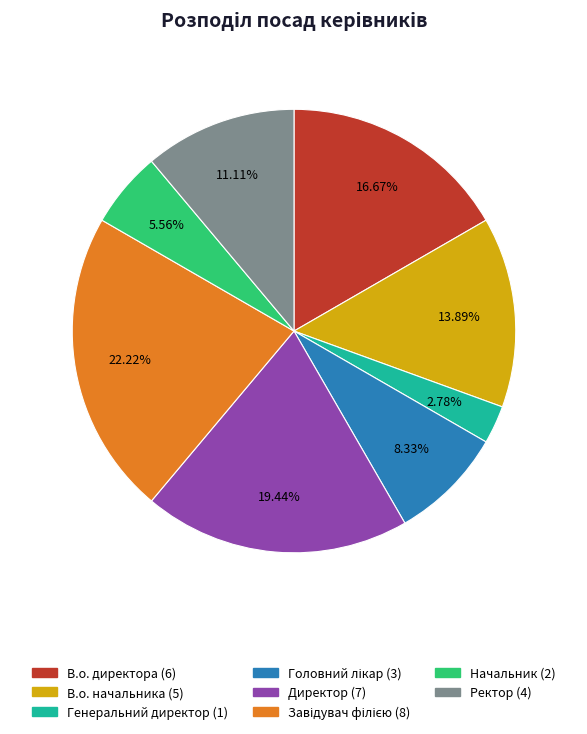

How much of the chart is everything except Директор?

80.6%